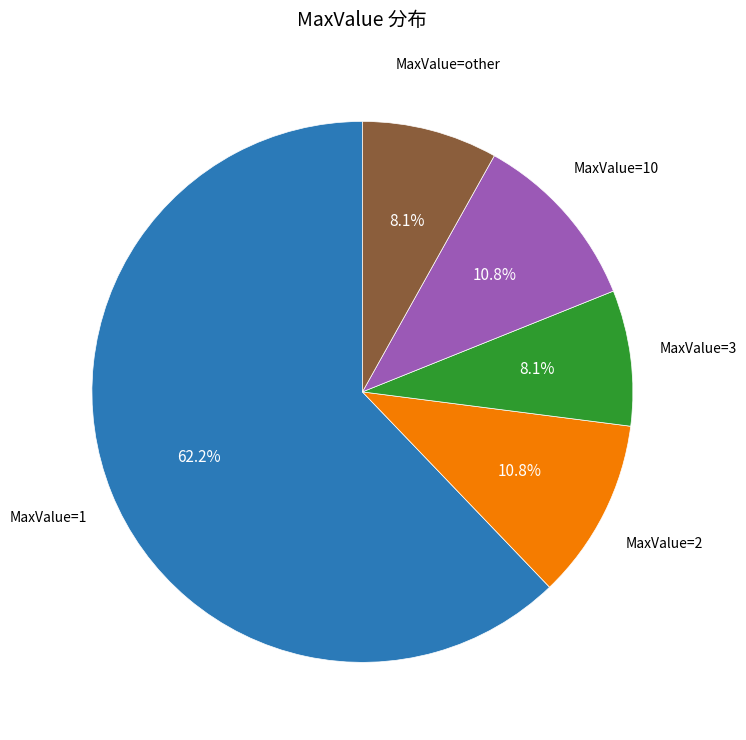

How many segments does this pie chart have?

5